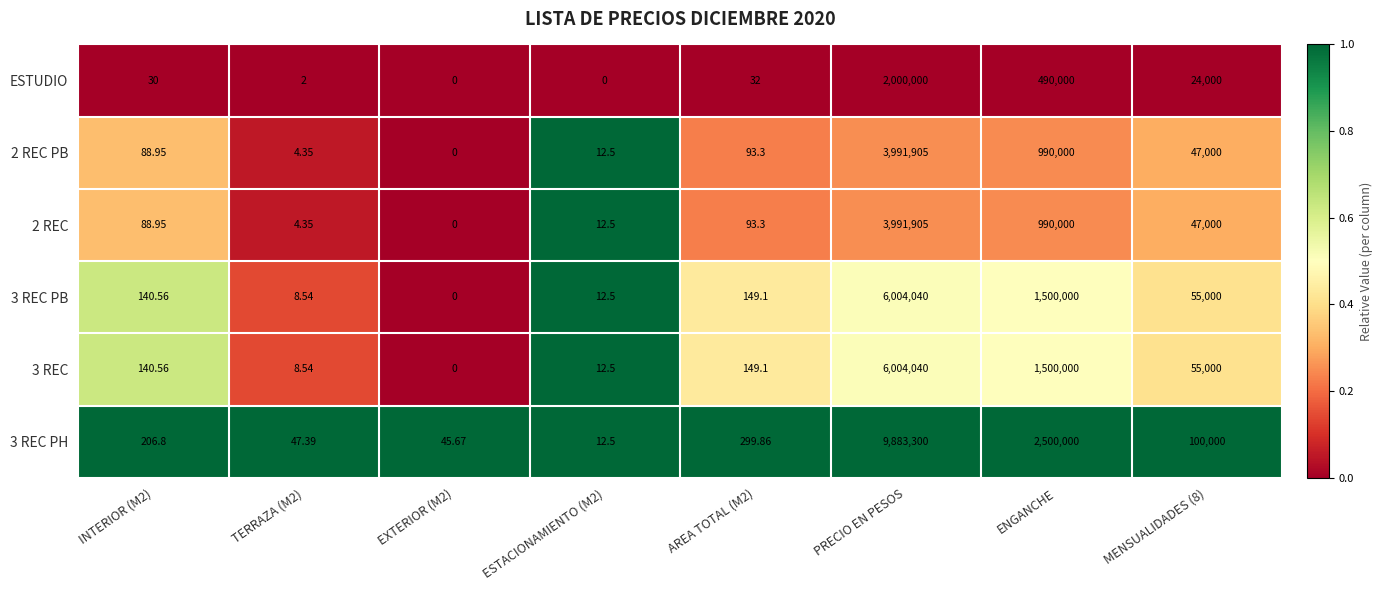

At how many categories does at least one series exceed 0?

8